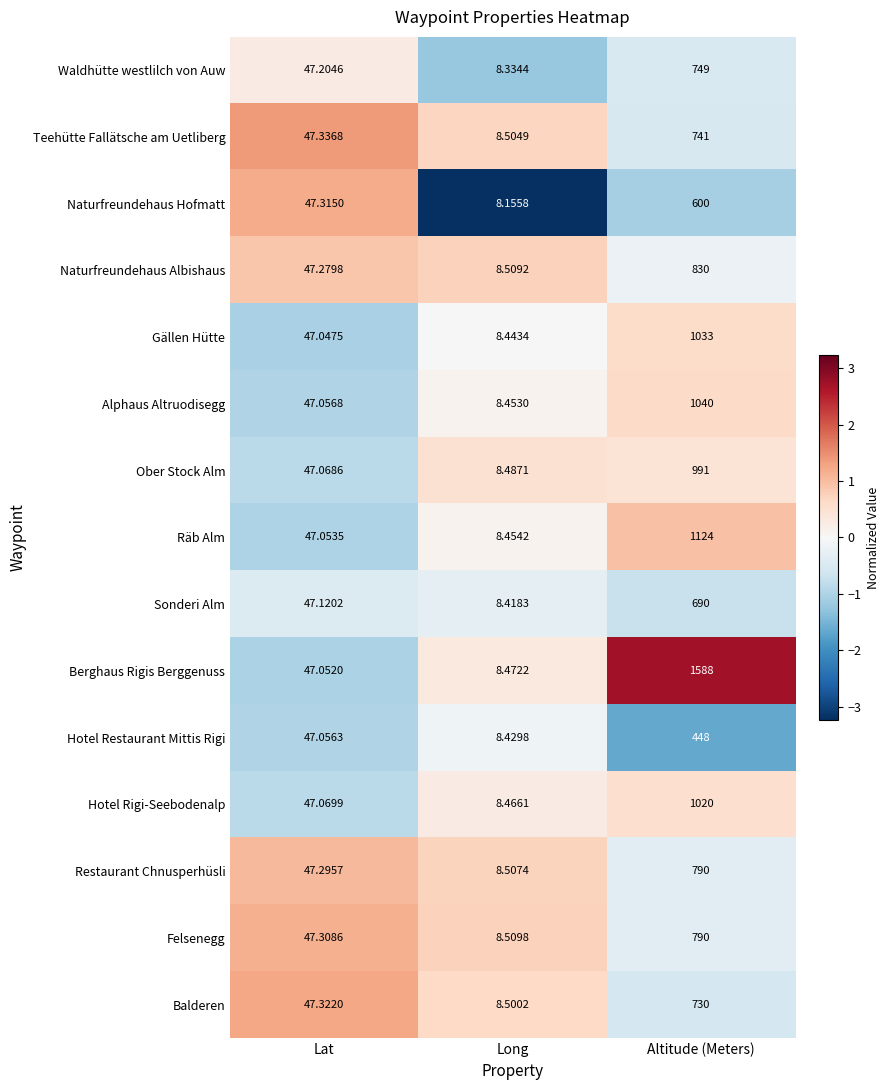

At which category is the sum across all series the highest?

Altitude (Meters)